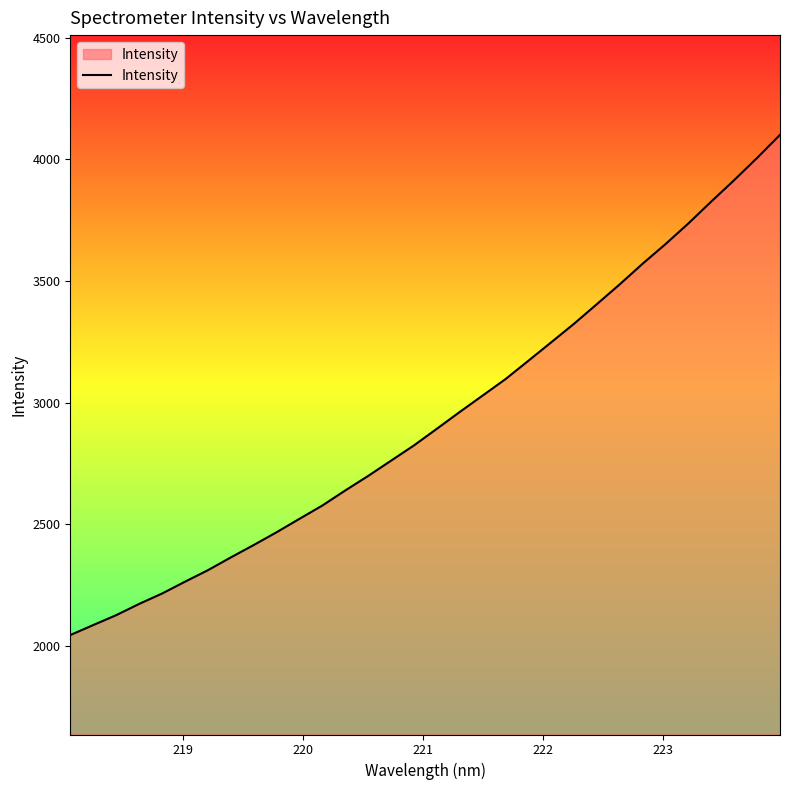

What is the difference between the maximum and minimum values?

2056.9